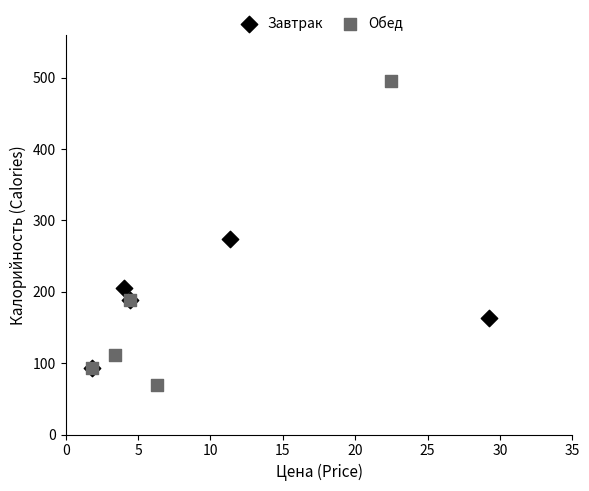

Which series contains the highest Y value?

Обед